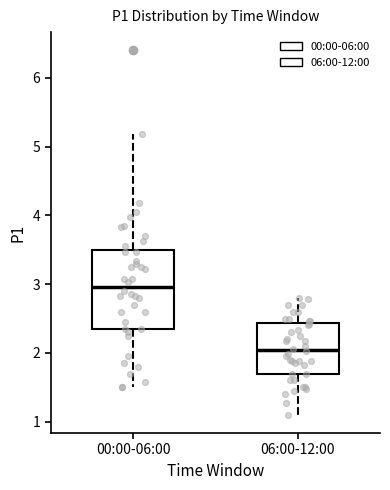

Comparing the boxes themselves (not the whiskers), which one is the tallest?

00:00-06:00